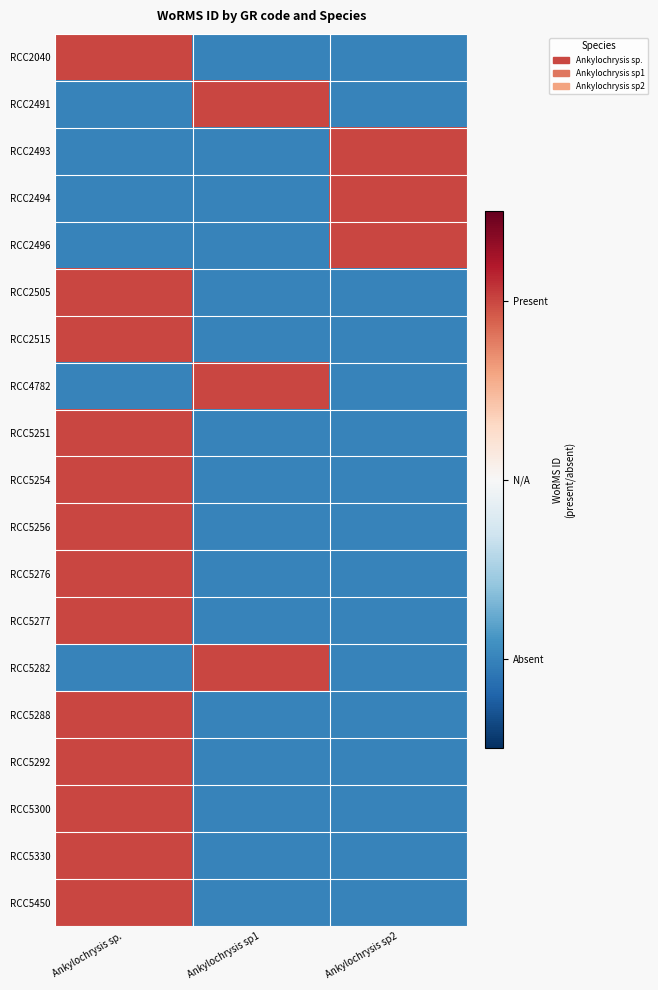

What is the total value across all series at Ankylochrysis sp2?

-13